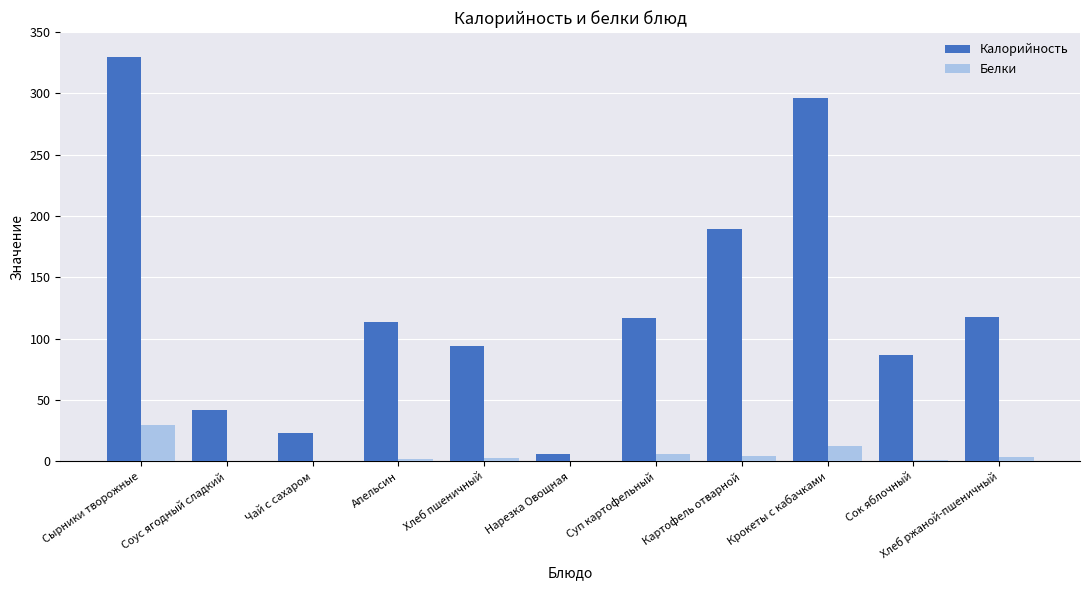

At which category is the sum across all series the highest?

Сырники творожные